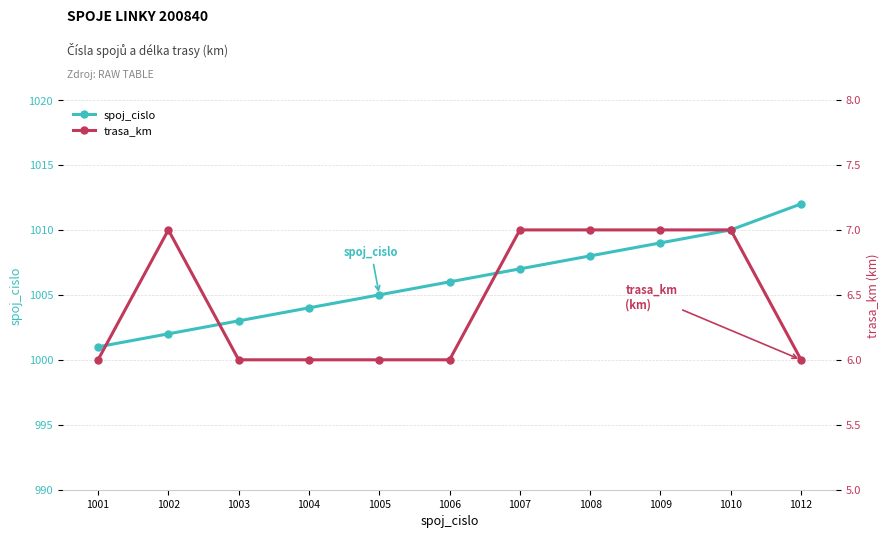

List the series in order of their peak value, lowest first.

trasa_km, spoj_cislo